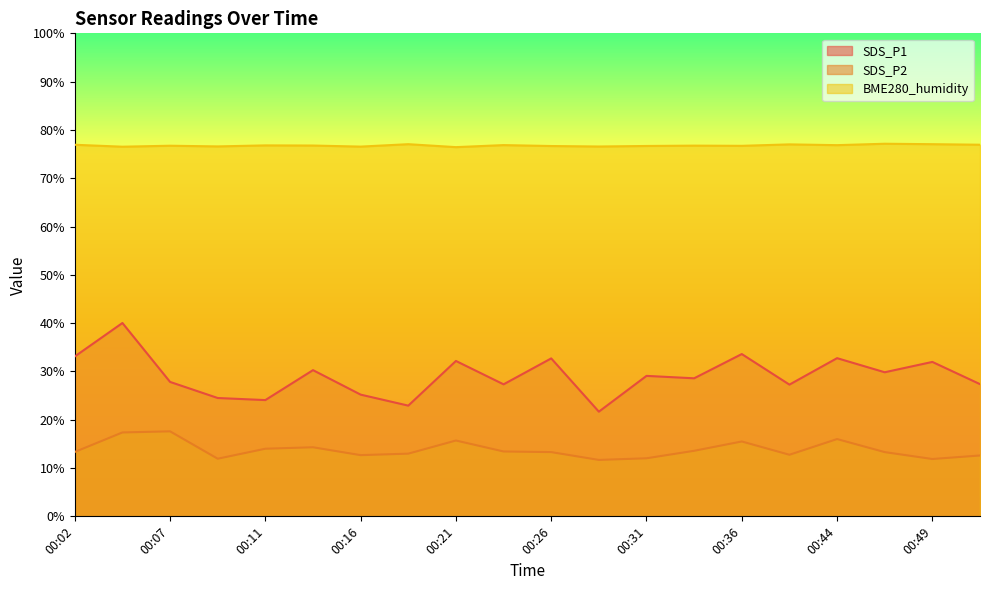

List the series in order of their peak value, lowest first.

SDS_P2, SDS_P1, BME280_humidity